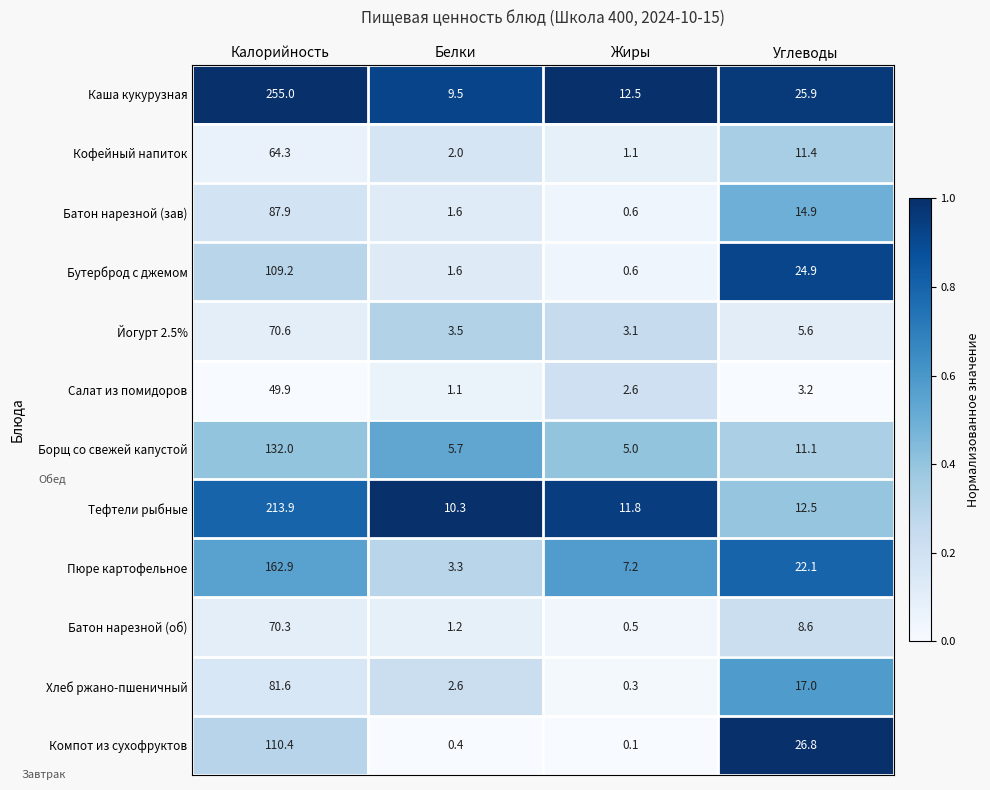

List the series in order of their peak value, lowest first.

Салат из помидоров, Кофейный напиток, Батон нарезной (об), Йогурт 2.5%, Хлеб ржано-пшеничный, Батон нарезной (зав), Бутерброд с джемом, Компот из сухофруктов, Борщ со свежей капустой, Пюре картофельное, Тефтели рыбные, Каша кукурузная